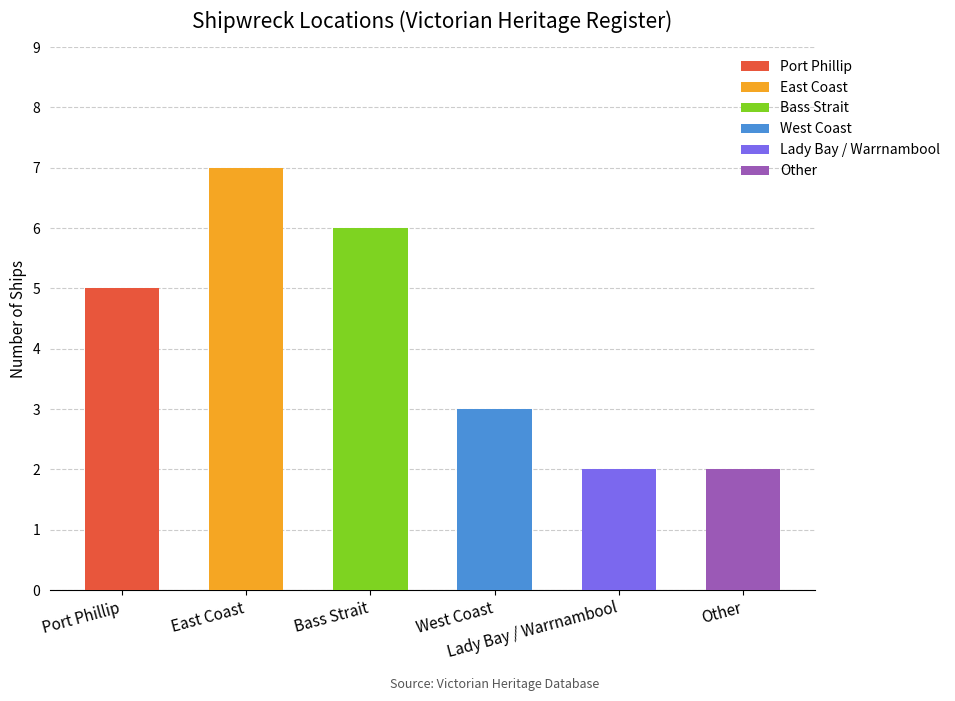

What is the greatest value displayed?

7